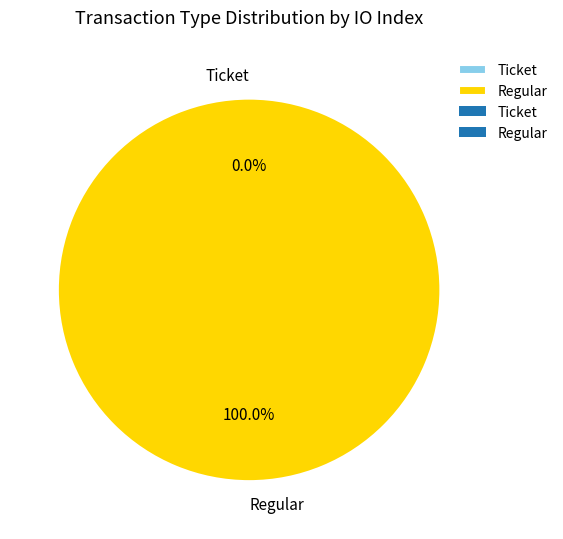

What is the smallest slice in the pie chart?

Ticket